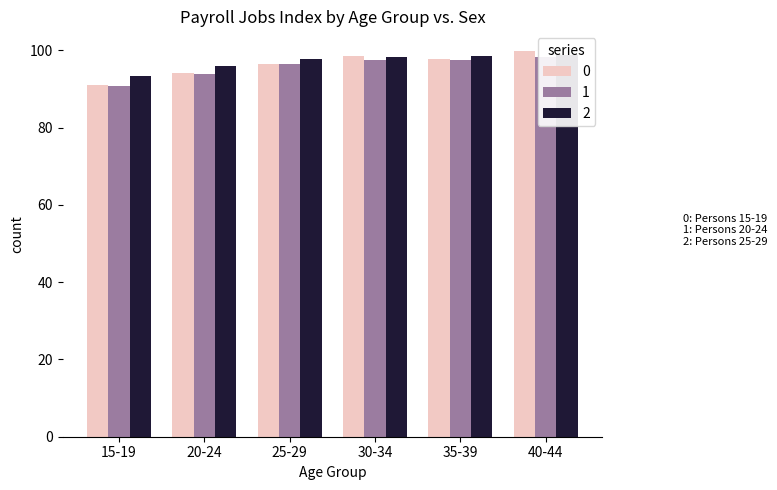

Reading right to left, transcribe all the data shown in this chart.

0: 40-44=99.9	35-39=97.8	30-34=98.5	25-29=96.6	20-24=94.1	15-19=91.1
1: 40-44=98.2	35-39=97.4	30-34=97.4	25-29=96.4	20-24=93.9	15-19=90.7
2: 40-44=98.9	35-39=98.4	30-34=98.4	25-29=97.7	20-24=96.0	15-19=93.2